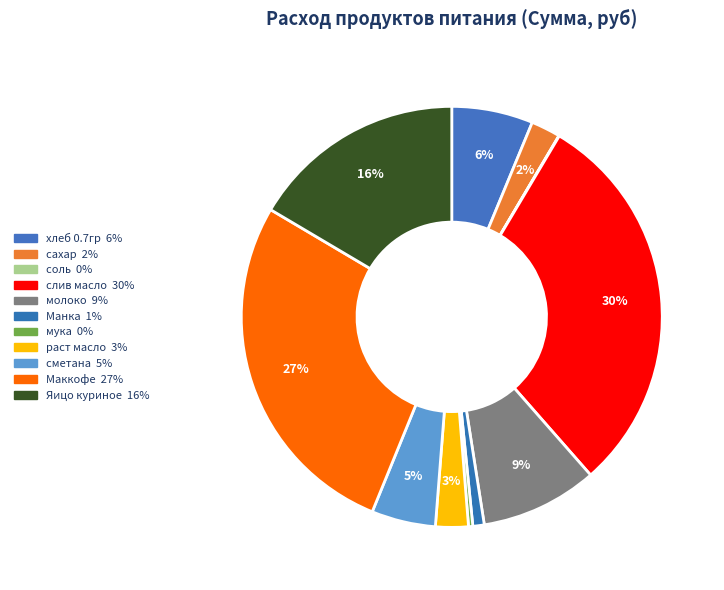

Which slice is the largest?

слив масло